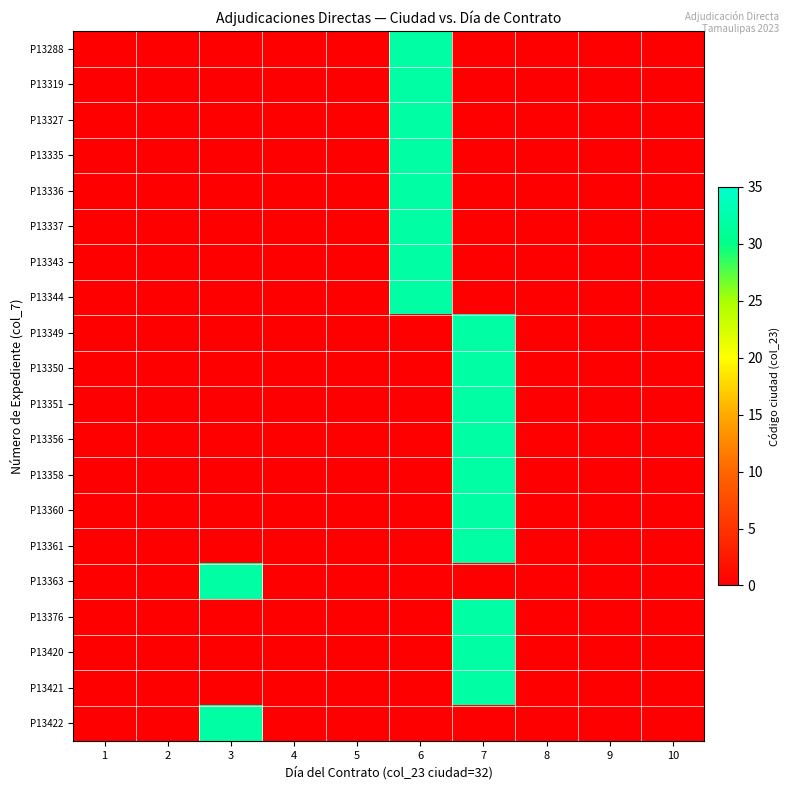

Reading left to right, what are all the values shown in this chart?

P13288: 1=0	2=0	3=0	4=0	5=0	6=32	7=0	8=0	9=0	10=0
P13319: 1=0	2=0	3=0	4=0	5=0	6=32	7=0	8=0	9=0	10=0
P13327: 1=0	2=0	3=0	4=0	5=0	6=32	7=0	8=0	9=0	10=0
P13335: 1=0	2=0	3=0	4=0	5=0	6=32	7=0	8=0	9=0	10=0
P13336: 1=0	2=0	3=0	4=0	5=0	6=32	7=0	8=0	9=0	10=0
P13337: 1=0	2=0	3=0	4=0	5=0	6=32	7=0	8=0	9=0	10=0
P13343: 1=0	2=0	3=0	4=0	5=0	6=32	7=0	8=0	9=0	10=0
P13344: 1=0	2=0	3=0	4=0	5=0	6=32	7=0	8=0	9=0	10=0
P13349: 1=0	2=0	3=0	4=0	5=0	6=0	7=32	8=0	9=0	10=0
P13350: 1=0	2=0	3=0	4=0	5=0	6=0	7=32	8=0	9=0	10=0
P13351: 1=0	2=0	3=0	4=0	5=0	6=0	7=32	8=0	9=0	10=0
P13356: 1=0	2=0	3=0	4=0	5=0	6=0	7=32	8=0	9=0	10=0
P13358: 1=0	2=0	3=0	4=0	5=0	6=0	7=32	8=0	9=0	10=0
P13360: 1=0	2=0	3=0	4=0	5=0	6=0	7=32	8=0	9=0	10=0
P13361: 1=0	2=0	3=0	4=0	5=0	6=0	7=32	8=0	9=0	10=0
P13363: 1=0	2=0	3=32	4=0	5=0	6=0	7=0	8=0	9=0	10=0
P13376: 1=0	2=0	3=0	4=0	5=0	6=0	7=32	8=0	9=0	10=0
P13420: 1=0	2=0	3=0	4=0	5=0	6=0	7=32	8=0	9=0	10=0
P13421: 1=0	2=0	3=0	4=0	5=0	6=0	7=32	8=0	9=0	10=0
P13422: 1=0	2=0	3=32	4=0	5=0	6=0	7=0	8=0	9=0	10=0